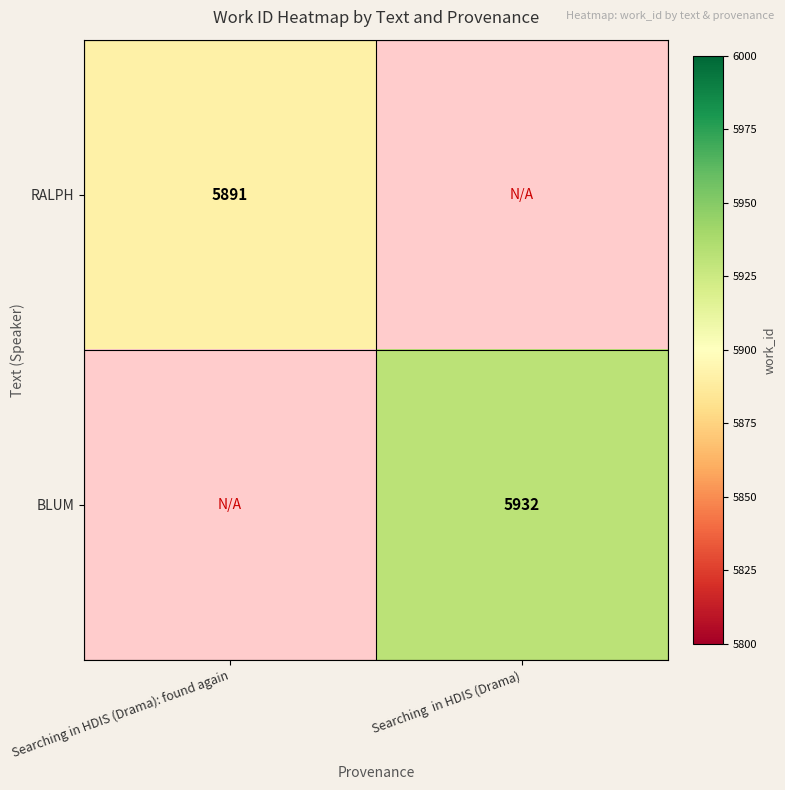

Is it true that RALPH equals 2619 at Searching in HDIS (Drama): found again?

False